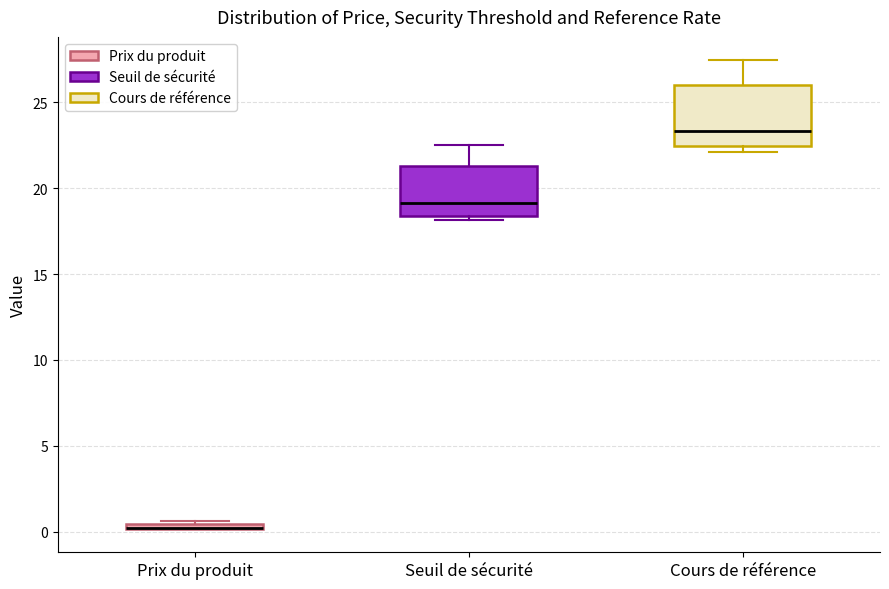

Comparing the boxes themselves (not the whiskers), which one is the tallest?

Cours de référence